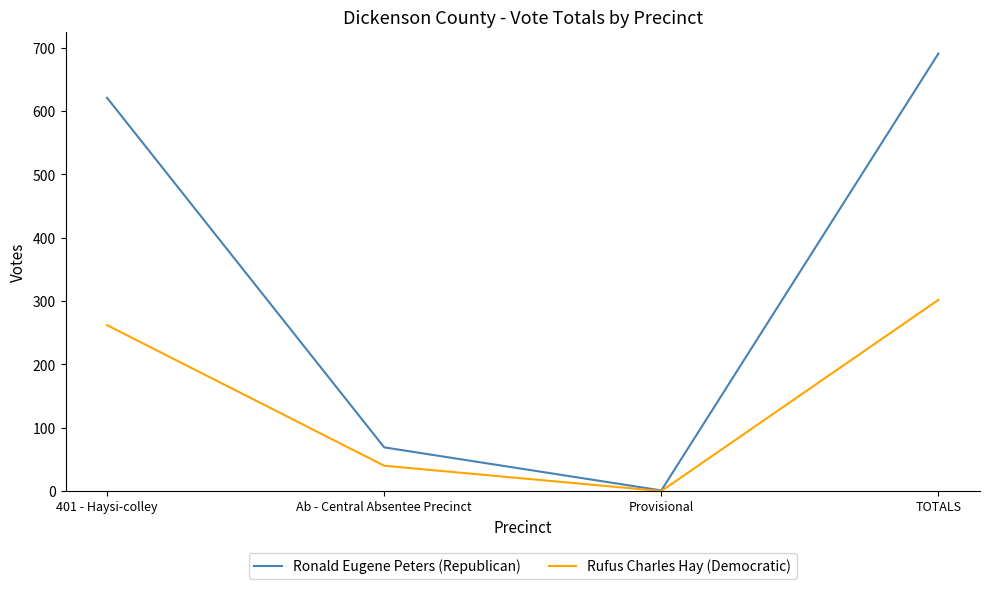

In Ronald Eugene Peters (Republican), how many points are lower than both neighbors (excluding endpoints)?

1